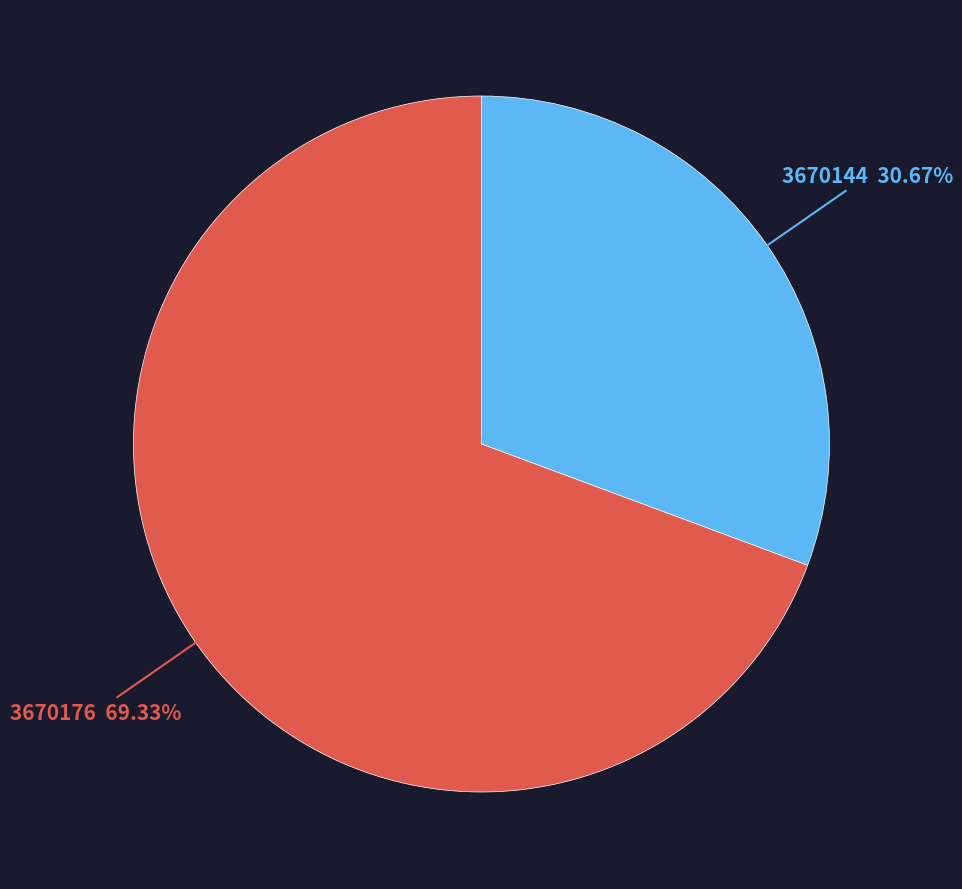

Is there any slice that represents more than half of the pie?

Yes